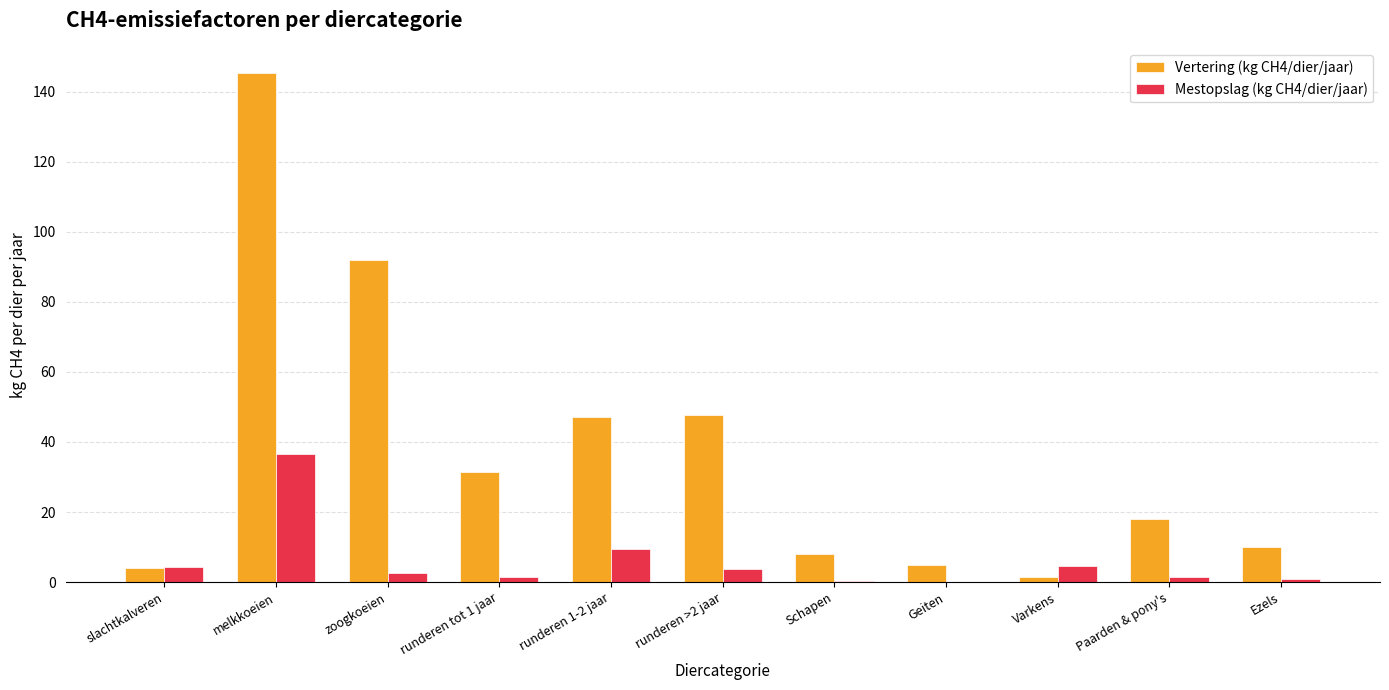

Between runderen tot 1 jaar and Geiten, which series saw the biggest shift?

Vertering (kg CH4/dier/jaar)